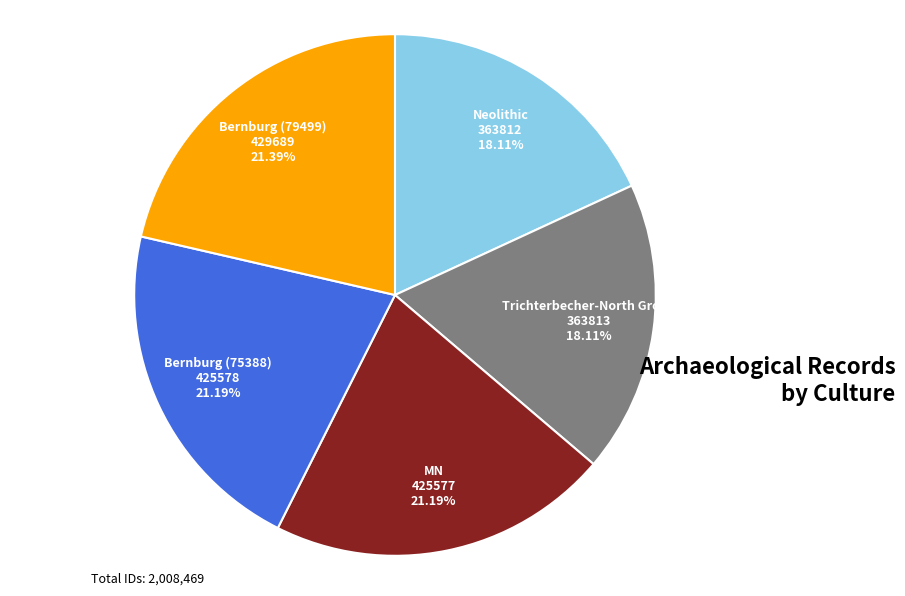

Does any single category account for the majority?

No